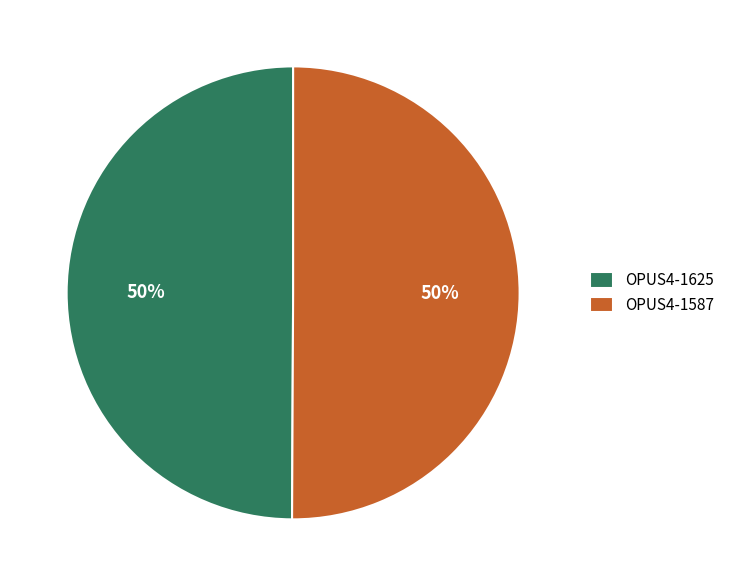

Do OPUS4-1625 and OPUS4-1587 together represent more than half of the pie?

Yes